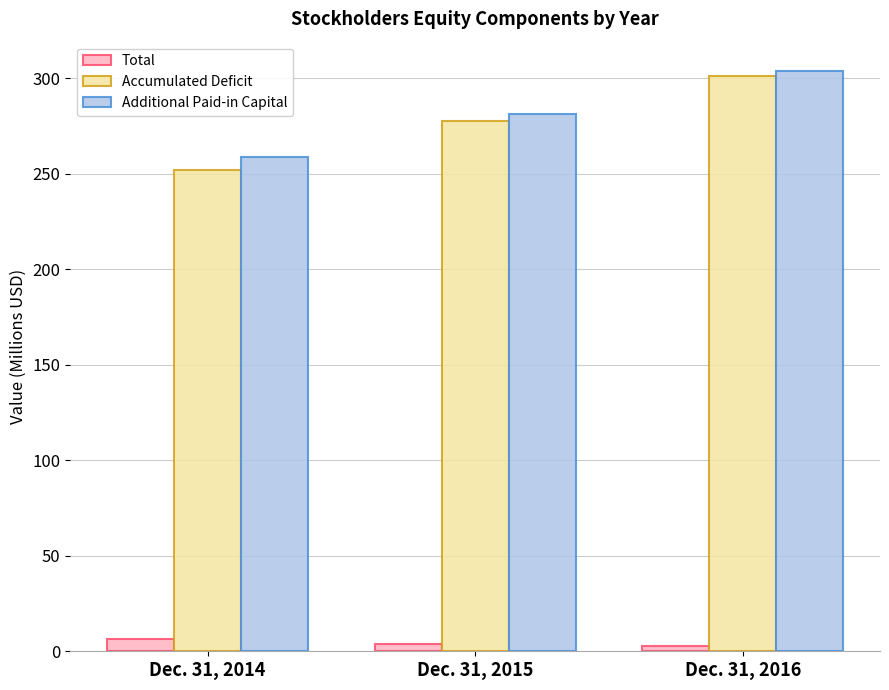

At which label is Accumulated Deficit closest to 276?

Dec. 31, 2015